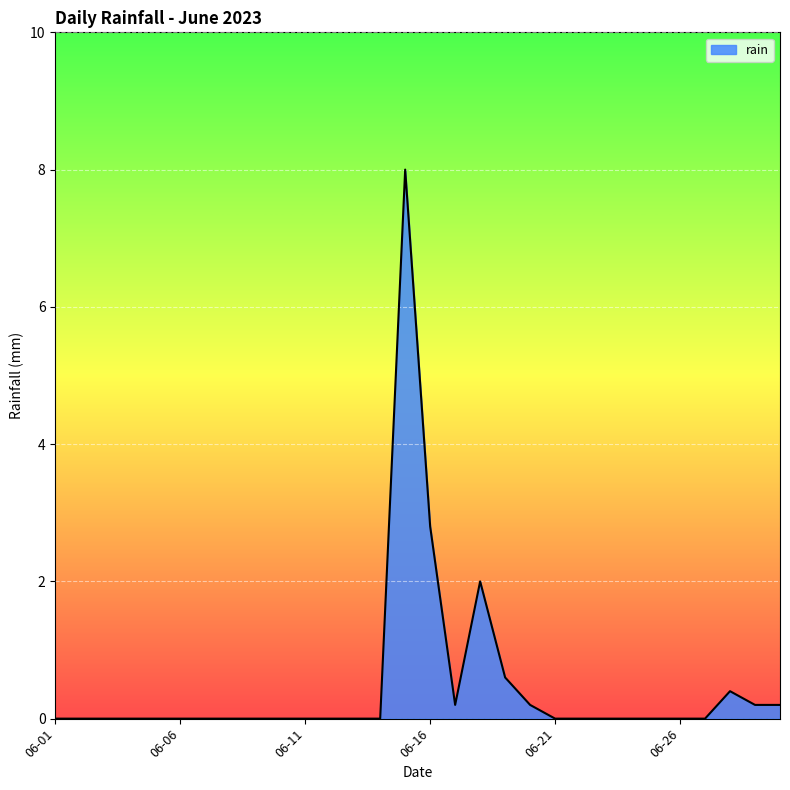

How many series are shown in this chart?

1